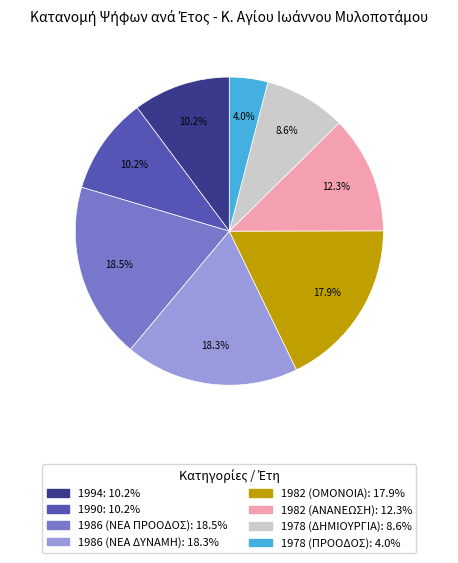

How many segments does this pie chart have?

8